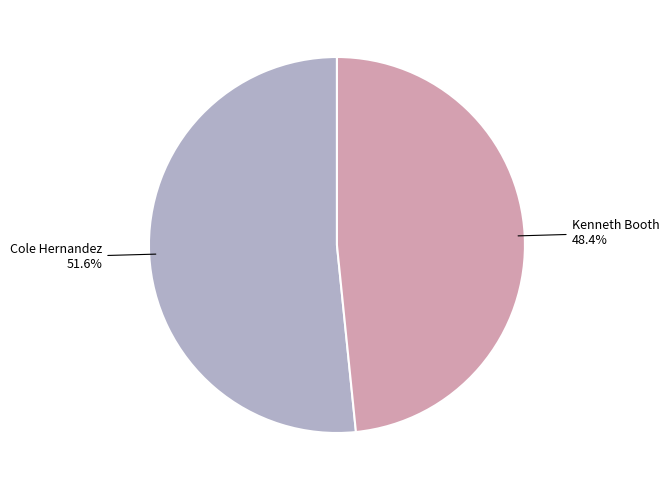

To the nearest percent, what portion does Kenneth Booth represent?

48%